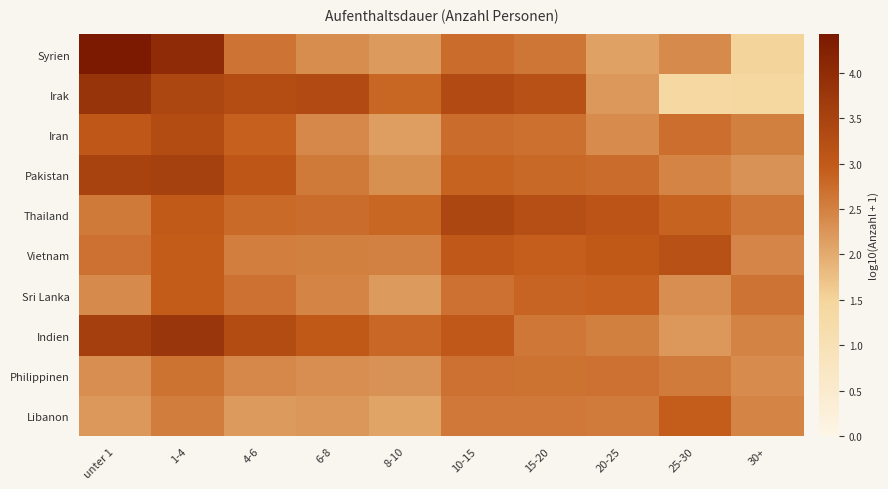

List the series in order of their peak value, highest first.

Syrien, Irak, Indien, Pakistan, Thailand, Iran, Vietnam, Sri Lanka, Libanon, Philippinen